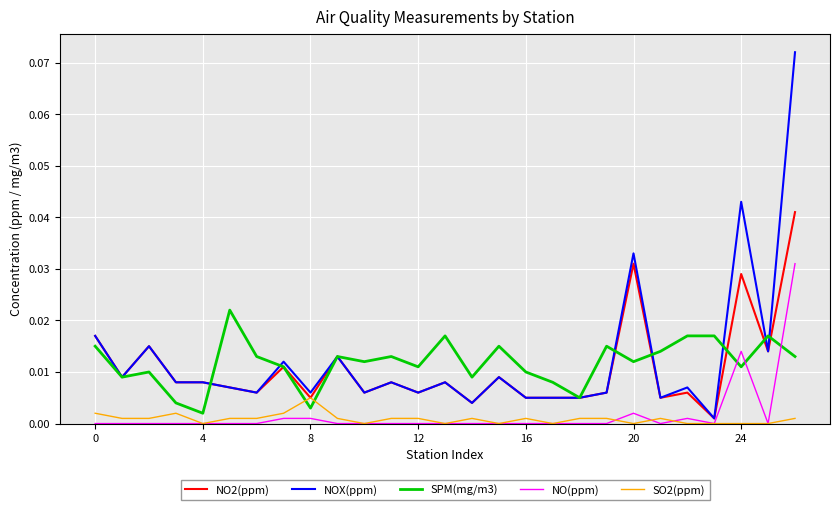

Which series ends up on top after the final intersection of SPM(mg/m3) and SO2(ppm)?

SPM(mg/m3)